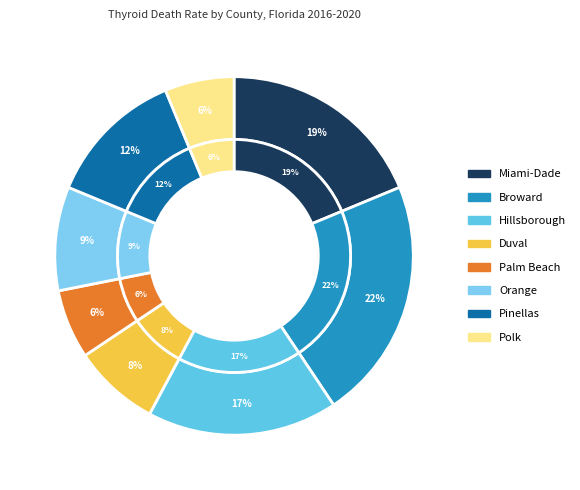

True or false: Polk County accounts for 1% of the total.

False